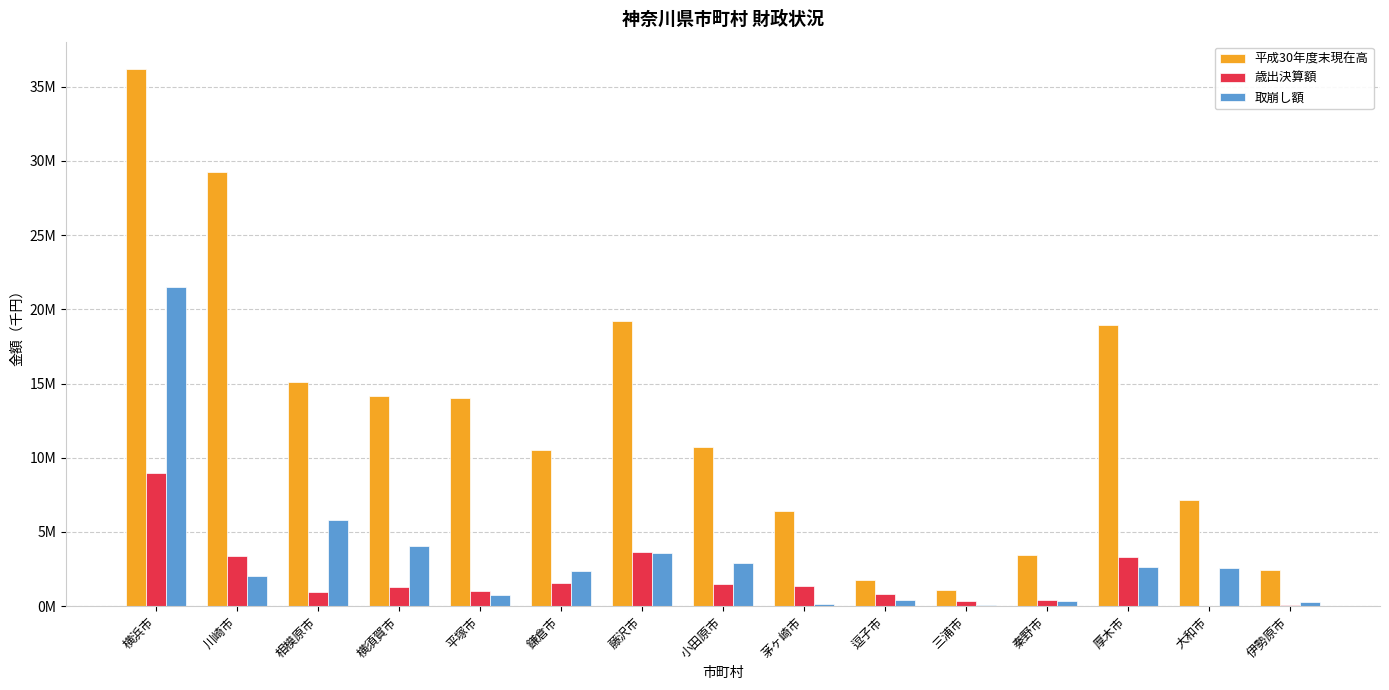

What are all the series names shown in the legend?

平成30年度末現在高, 歳出決算額, 取崩し額